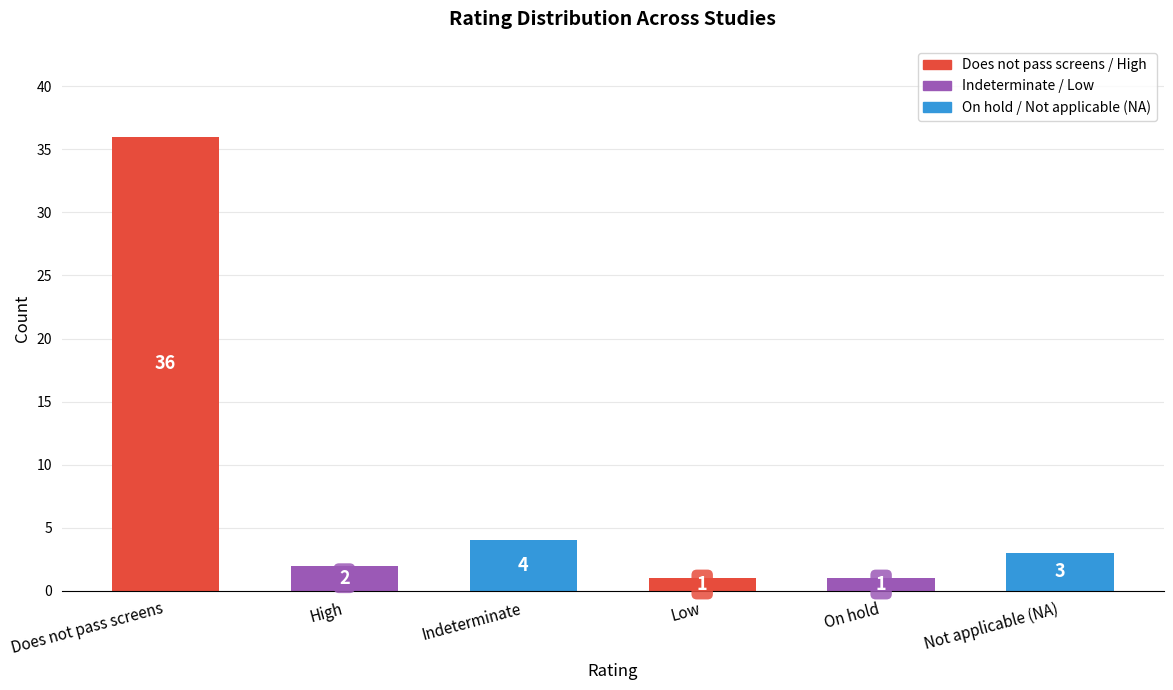

Is it true that the value at High is 2?

True